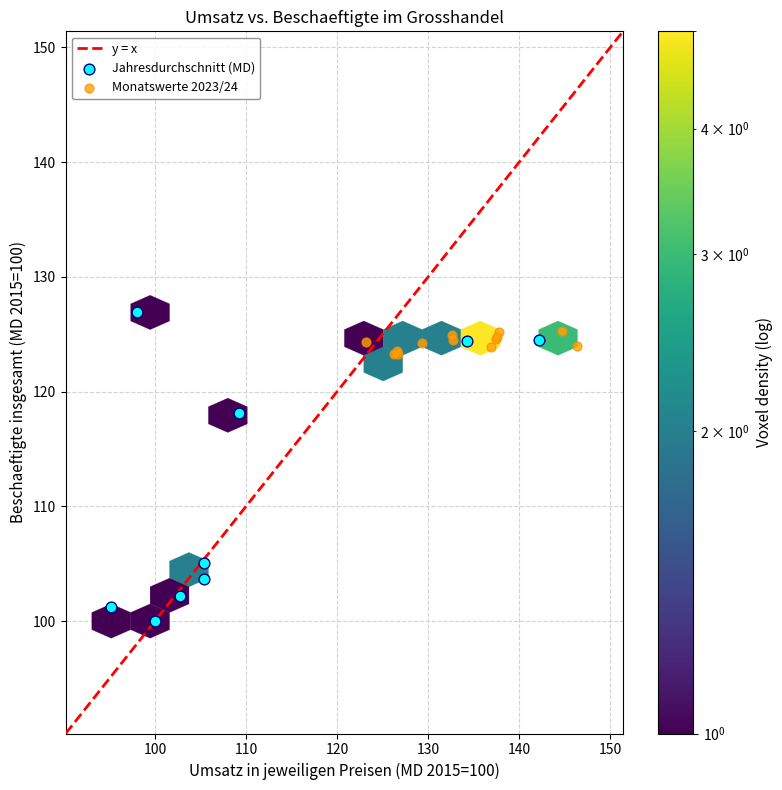

Which series has the largest Y range (max minus min)?

Jahresdurchschnitt (MD)